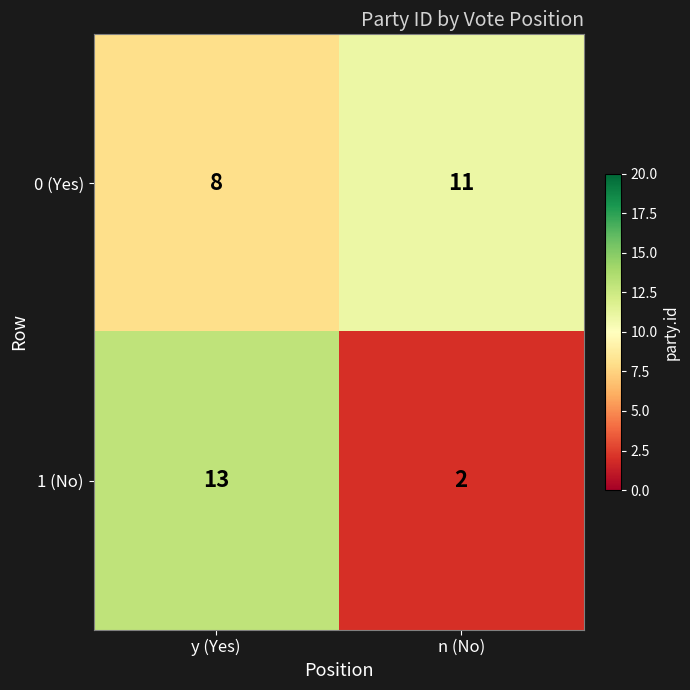

What is the difference between the 1 (No) values at y (Yes) and n (No)?

11